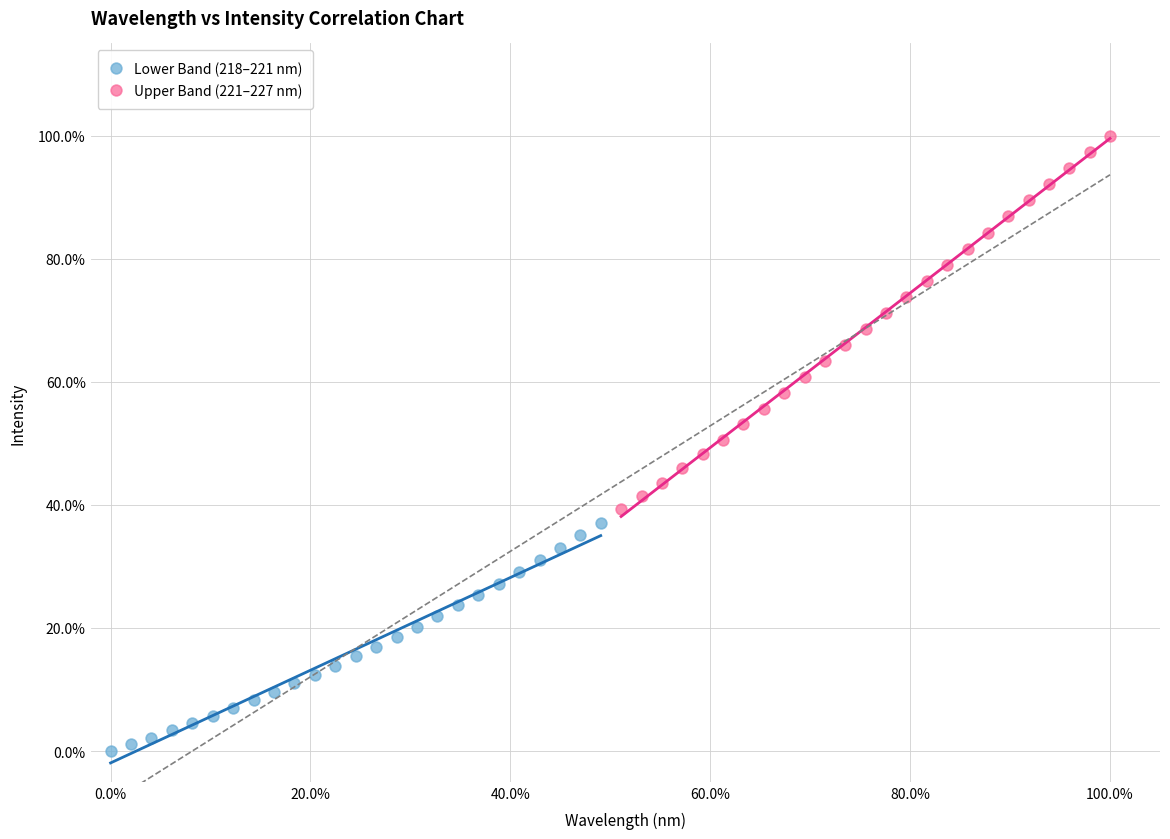

What are all the series names shown in the legend?

Lower Band (218–221 nm), Upper Band (221–227 nm)